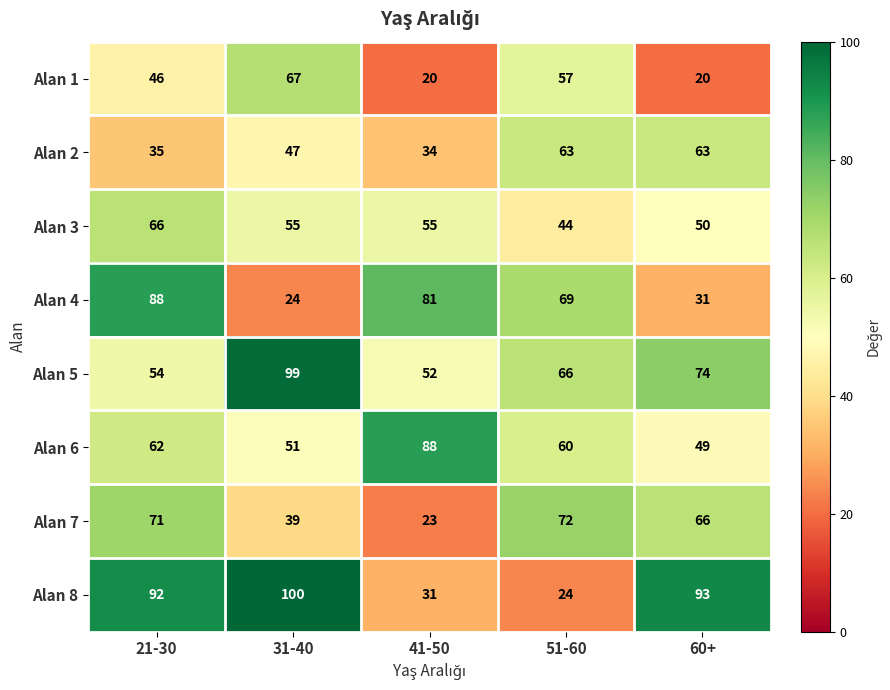

What is the minimum value shown in the chart?

20